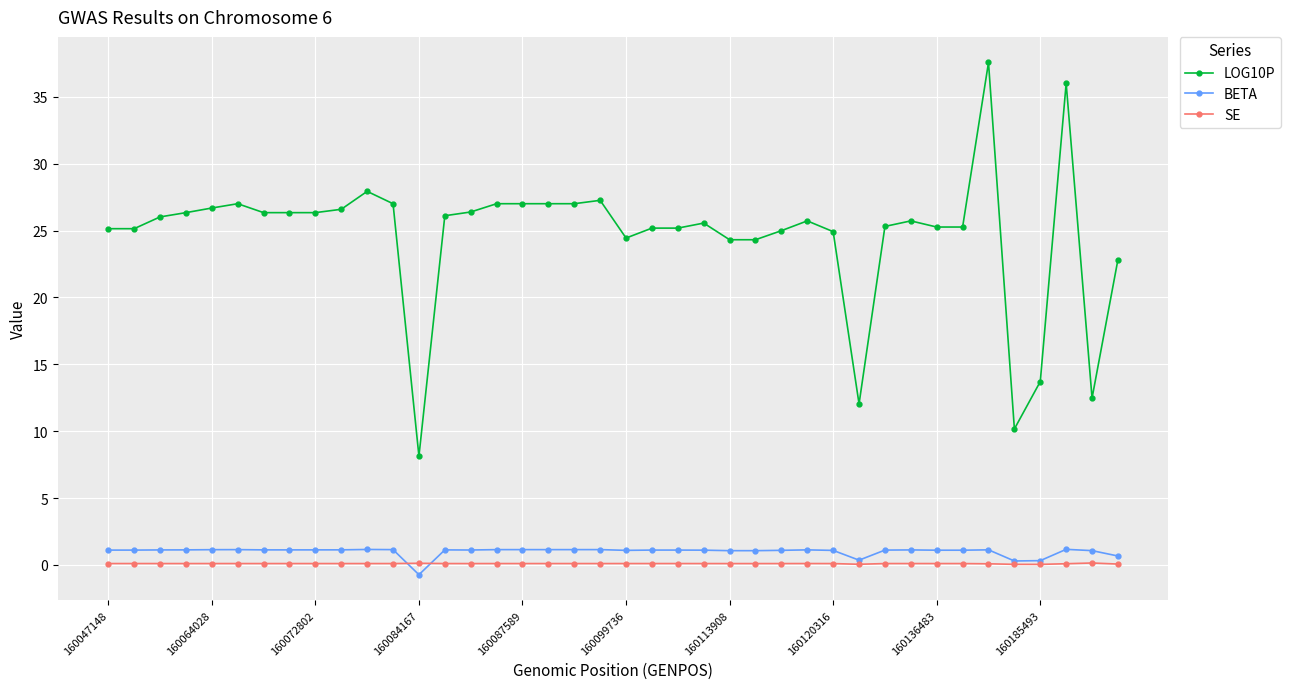

Which series has the widest spread of values?

LOG10P